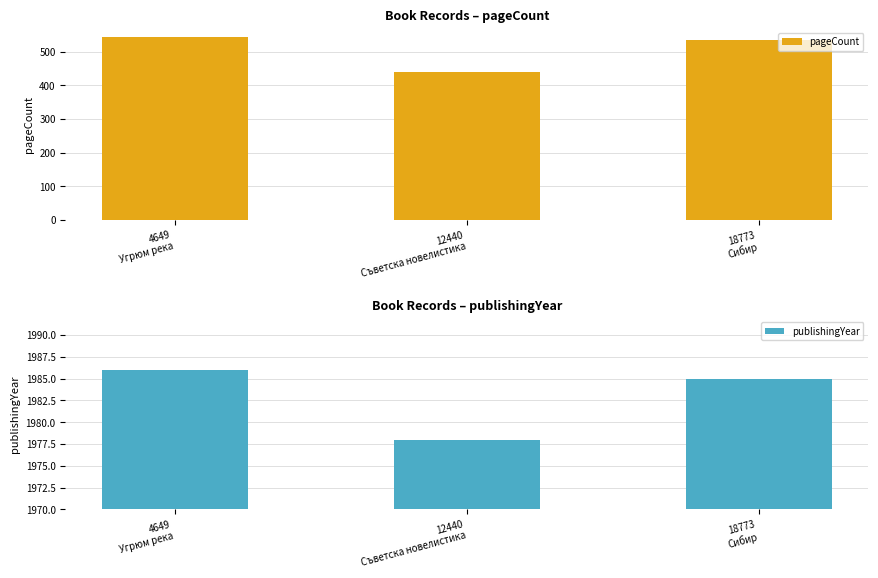

Is it true that pageCount equals 544 at 4649
Угрюм река?

True